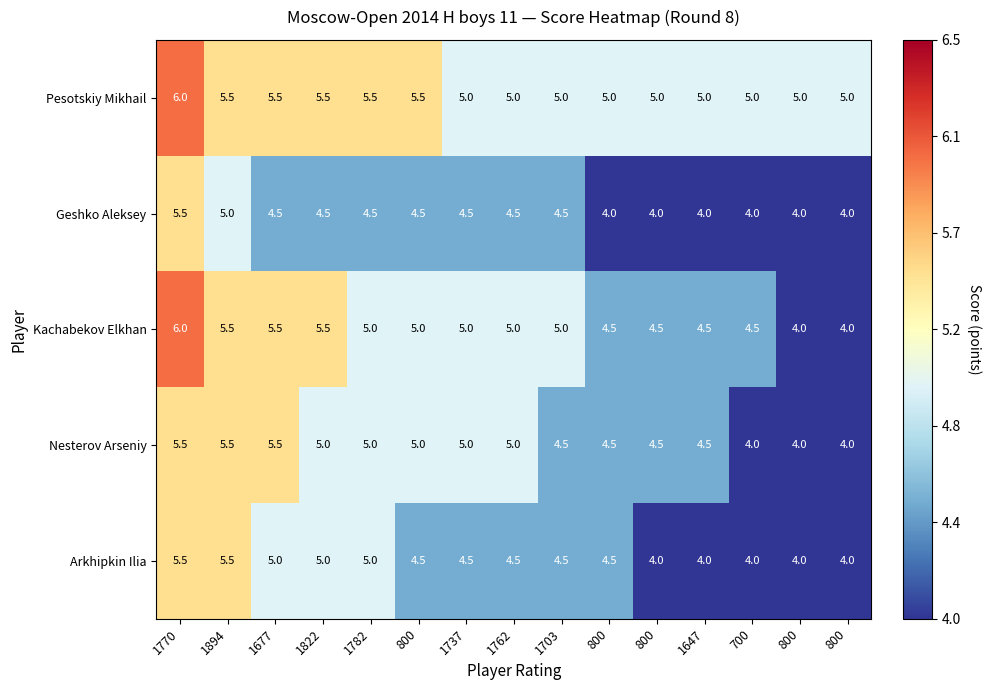

Between 1822 and 800, which series saw the biggest shift?

Kachabekov Elkhan